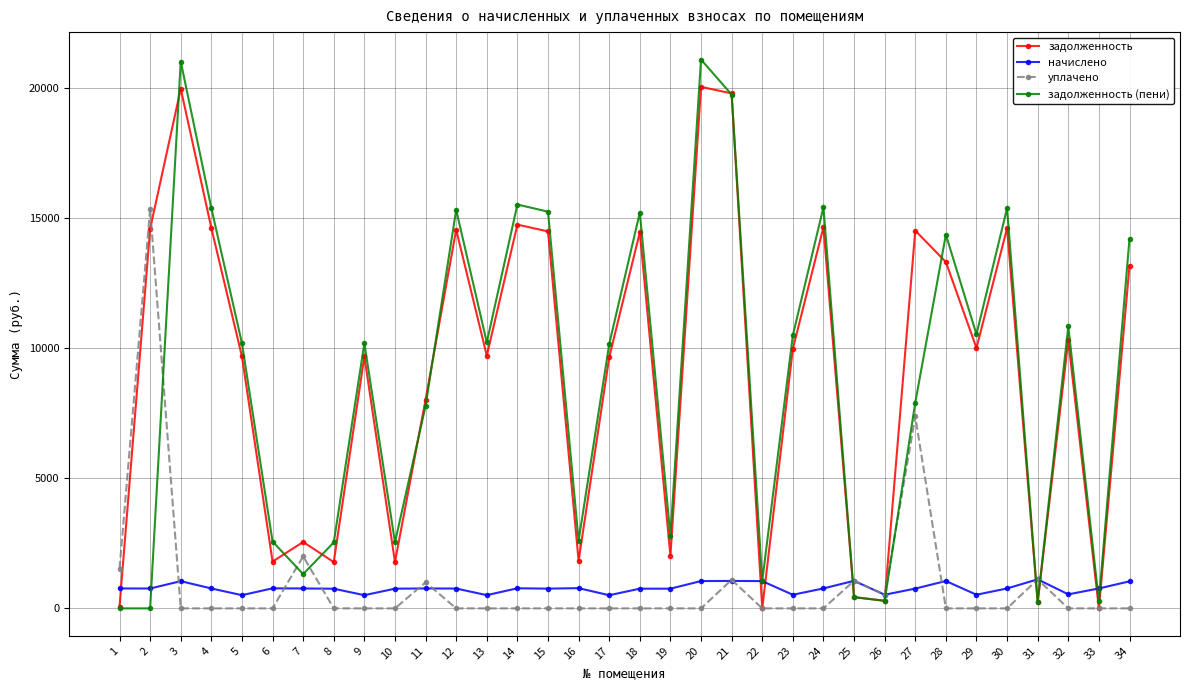

What is the spread (max minus min) of values at 5?

10187.2